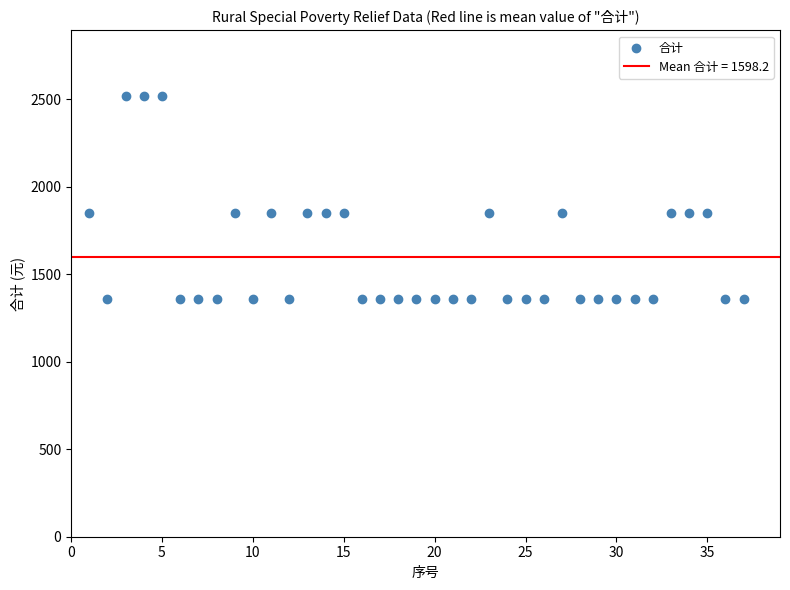

What is the range of Y values (max minus min)?

1158